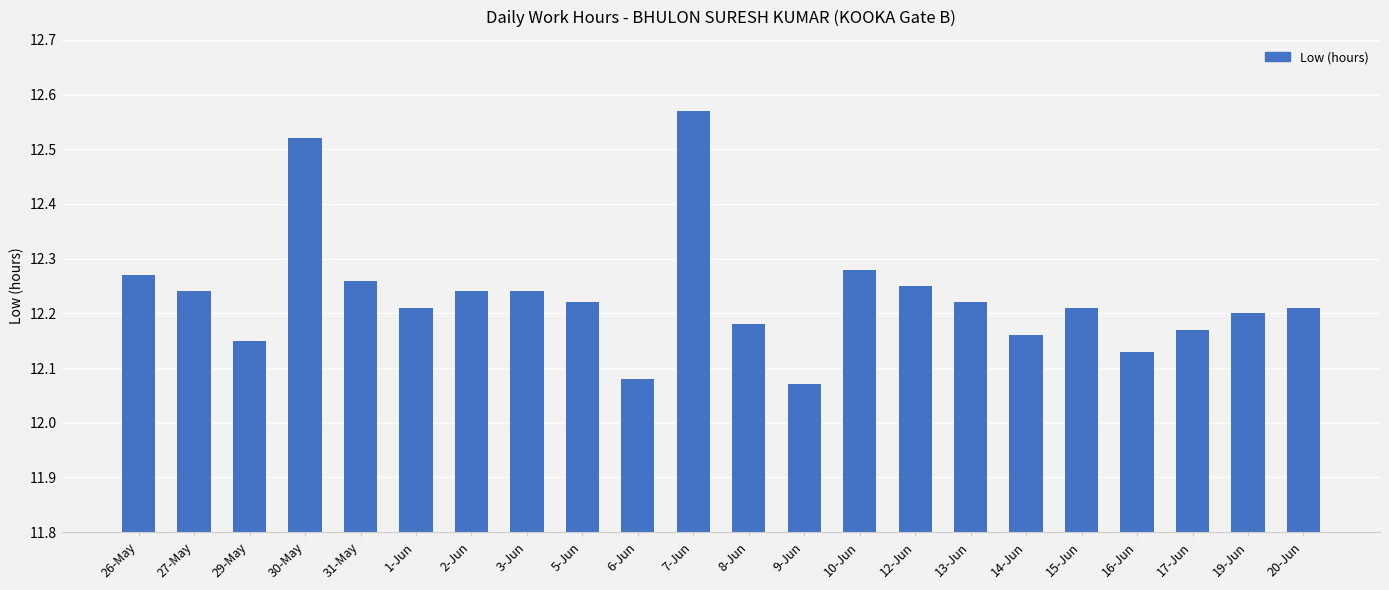

Are the bars grouped side by side (vs. stacked)?

No